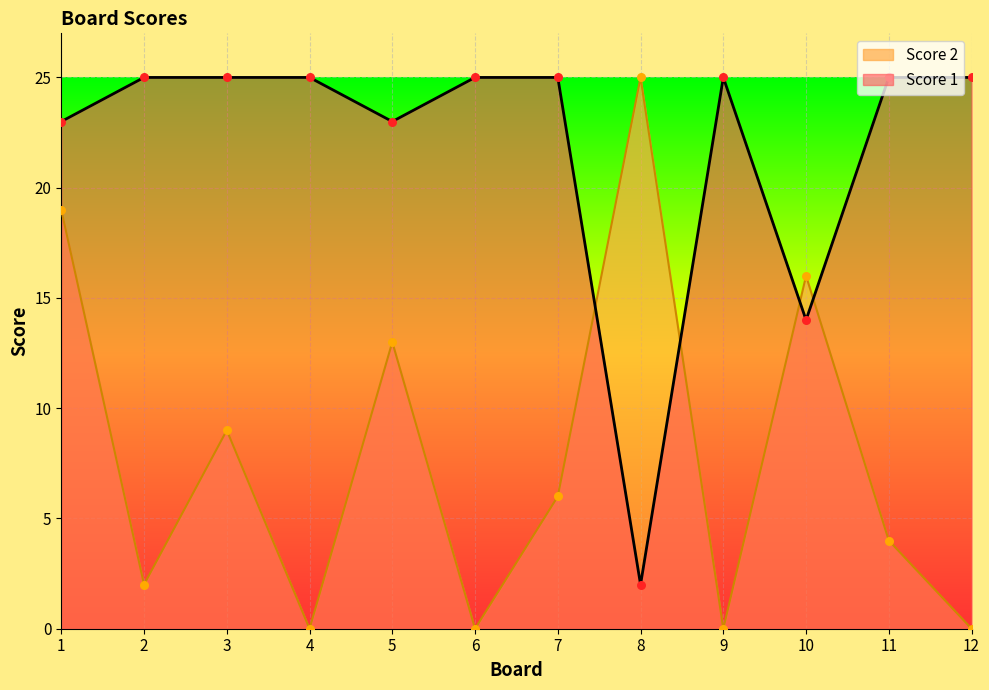

Which series reaches the maximum Y coordinate?

Score 1